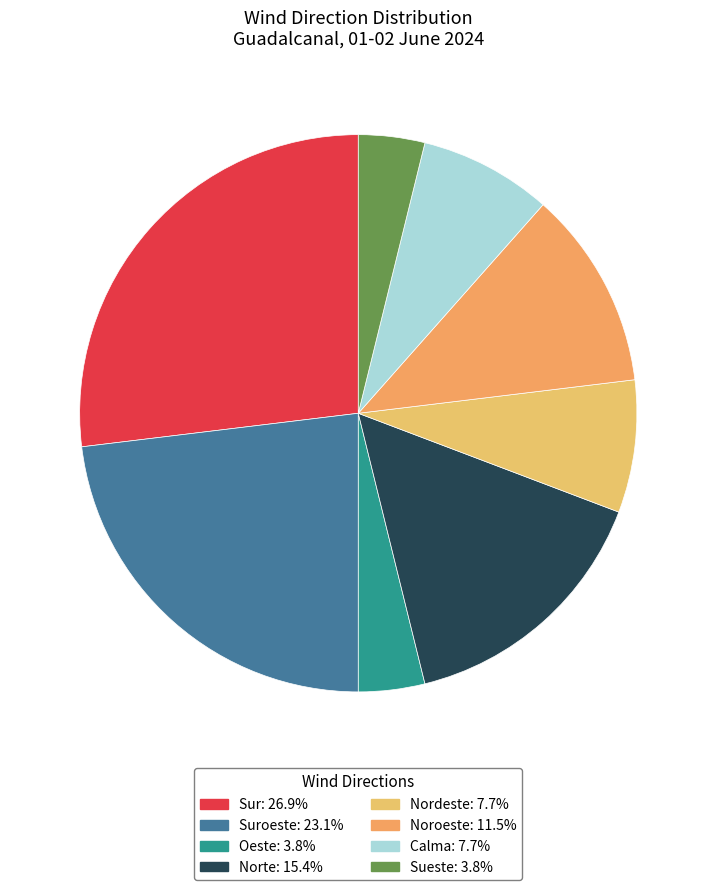

Count the number of slices in the pie.

8